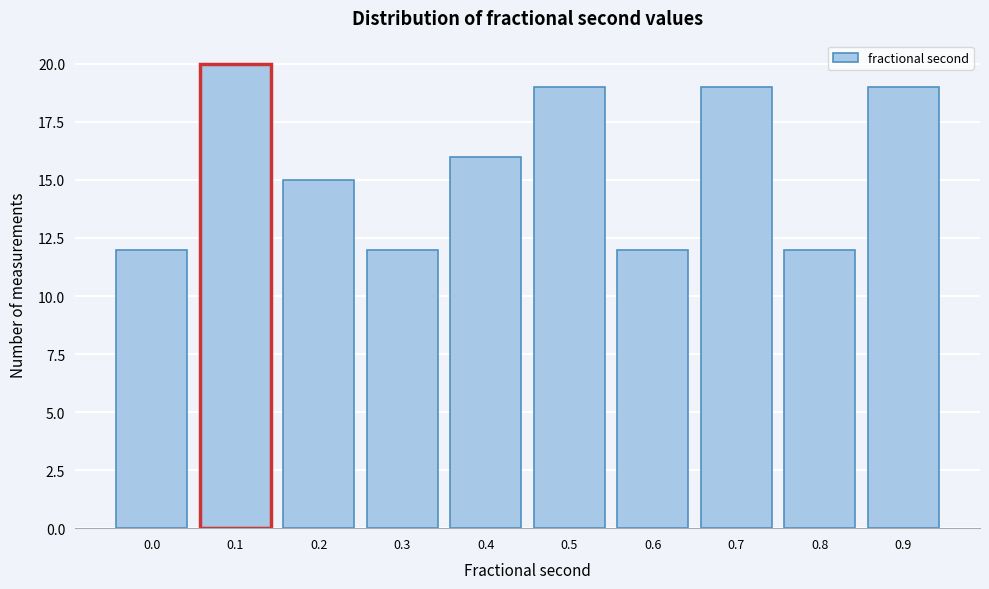

Reading right to left, list all the values displayed in this chart.

0.9=19	0.8=12	0.7=19	0.6=12	0.5=19	0.4=16	0.3=12	0.2=15	0.1=20	0.0=12